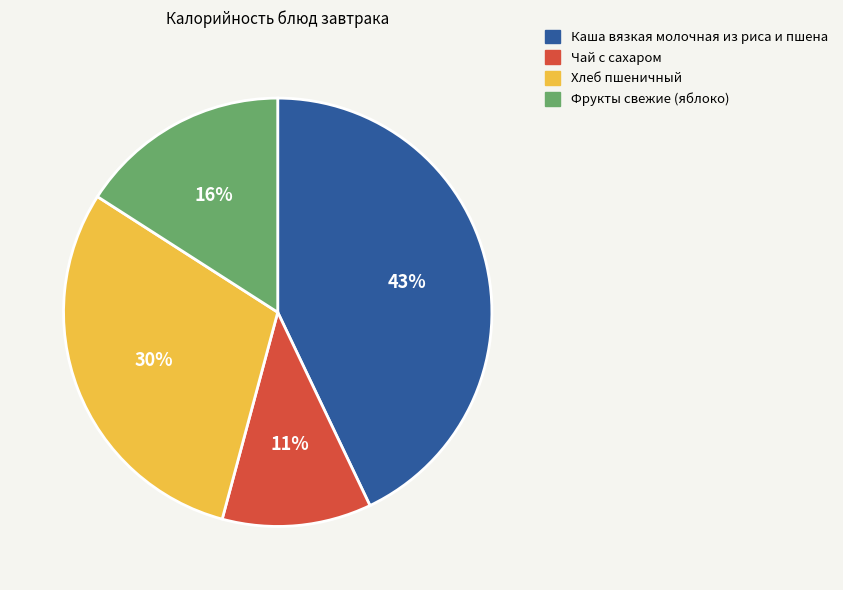

Count the number of slices in the pie.

4